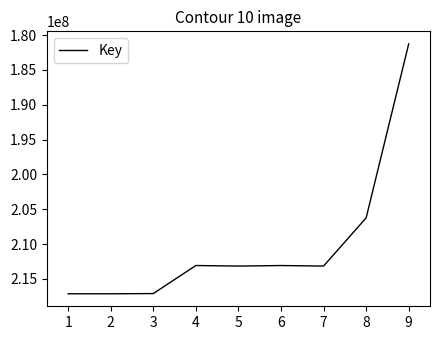

Which category has the lowest value across all series?

9